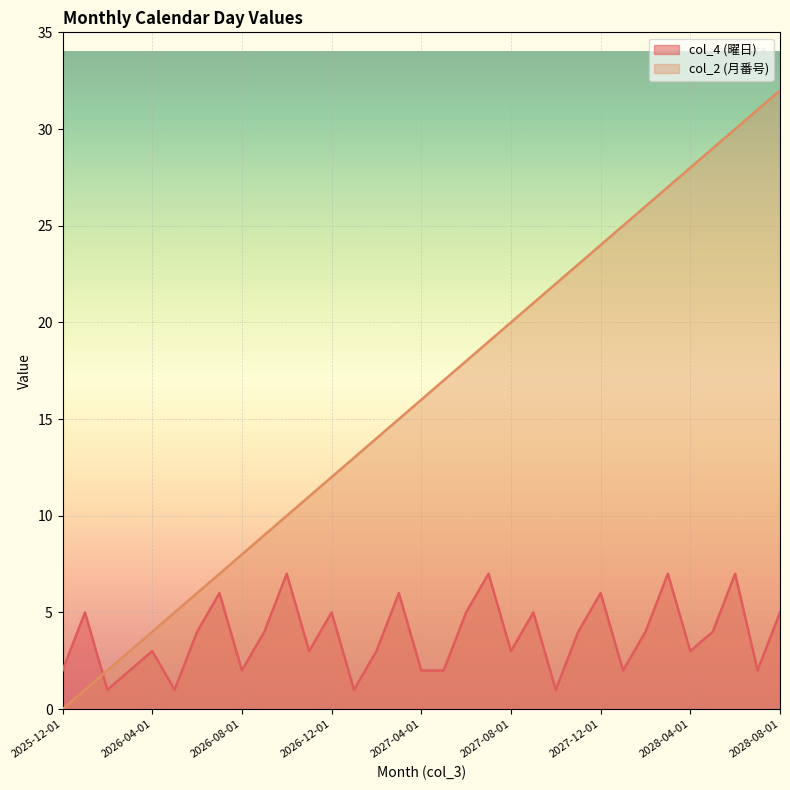

Rank the series by their average value, from highest to lowest.

col_2 (月番号), col_4 (曜日)